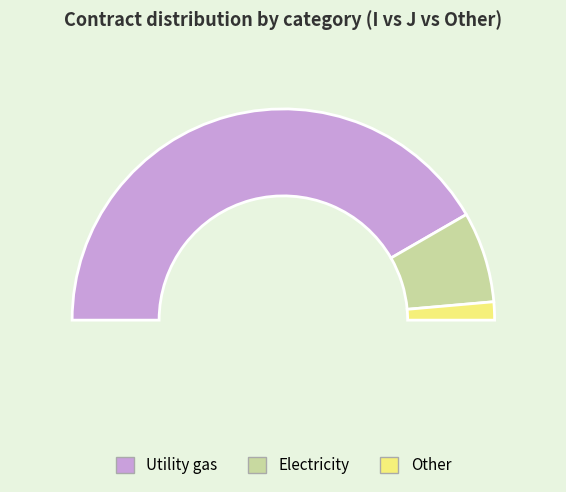

Is it true that J is 26% of the pie?

False